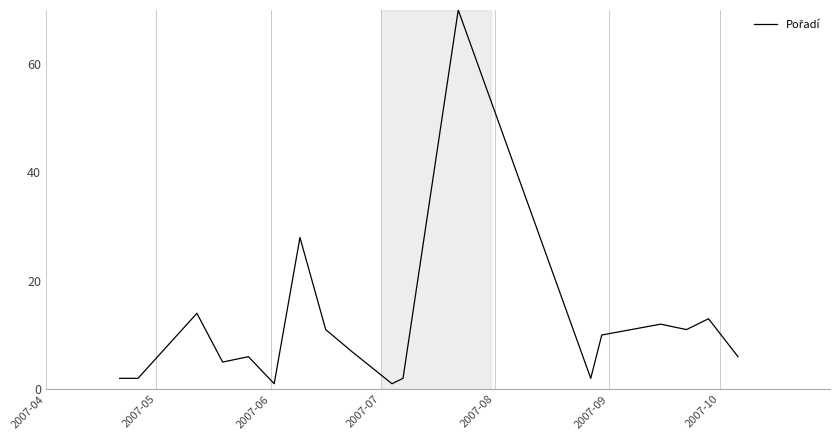

What is the smallest value displayed?

1